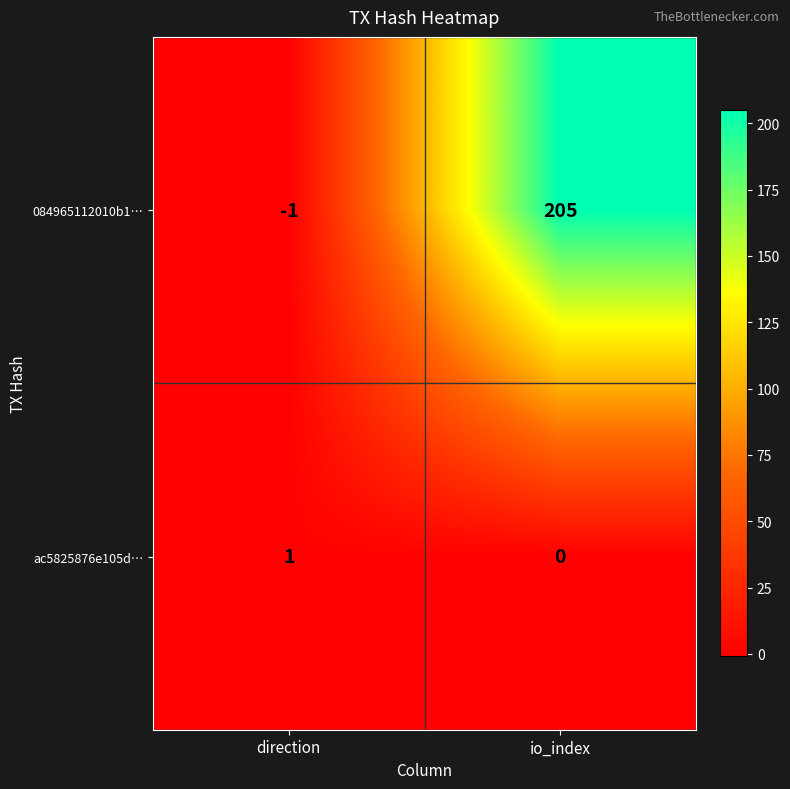

The ac5825876e105d… series shows -1 at io_index. True or false?

False